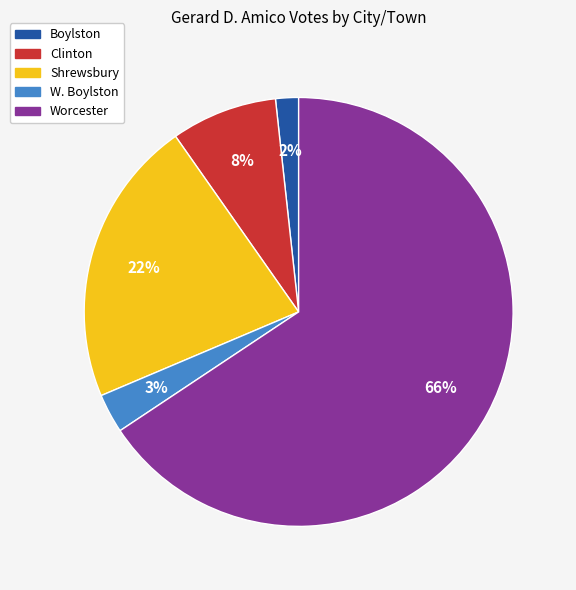

True or false: Shrewsbury accounts for 31% of the total.

False